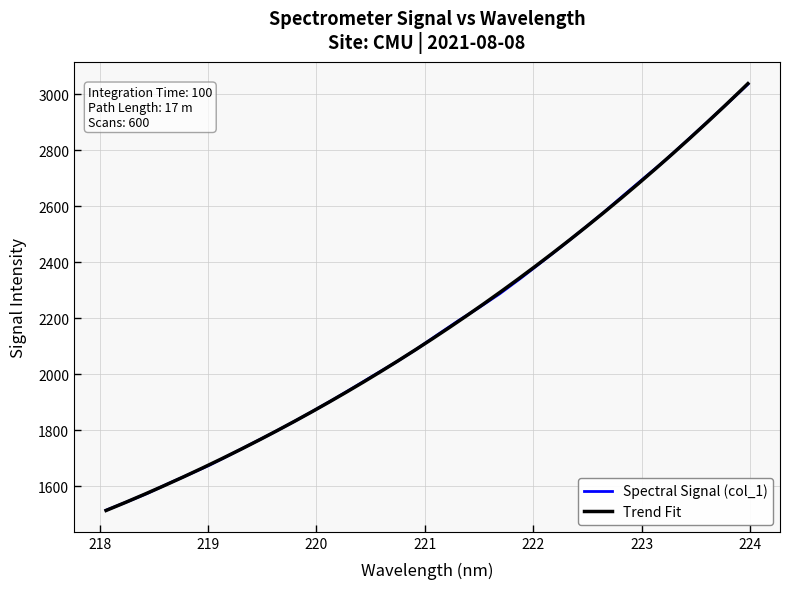

What is the lowest value of the Spectral Signal (col_1) series?

1515.1